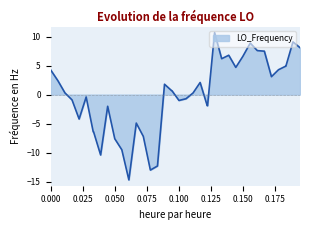

True or false: there are more than 1 points higher than both neighbors.

True